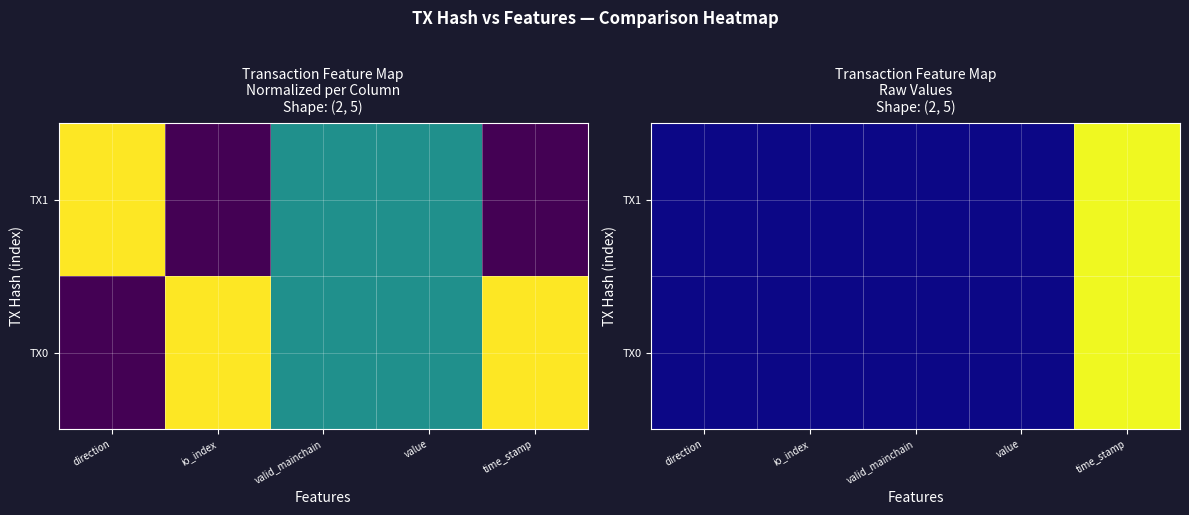

At which label does TX0 first exceed 1?

io_index